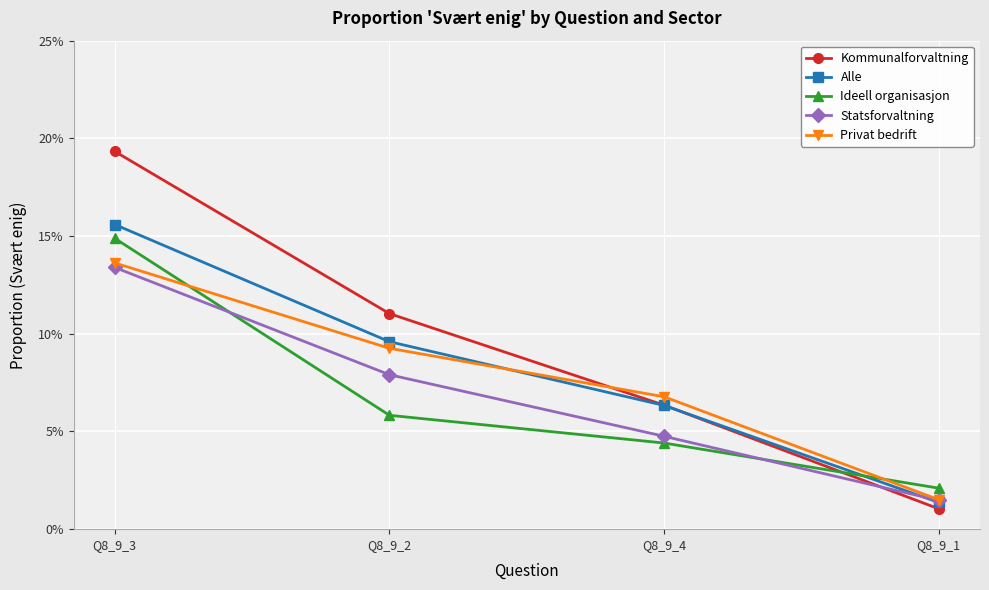

Does the chart display data point markers on the line(s)?

Yes